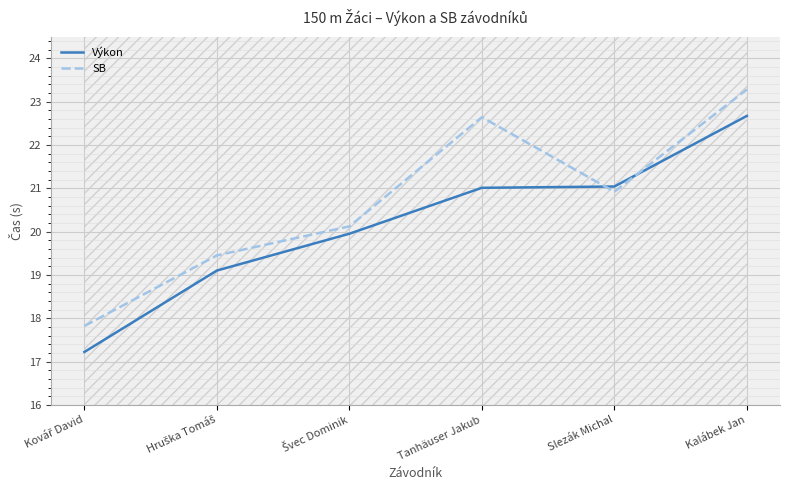

At which category is the sum across all series the highest?

Kalábek Jan